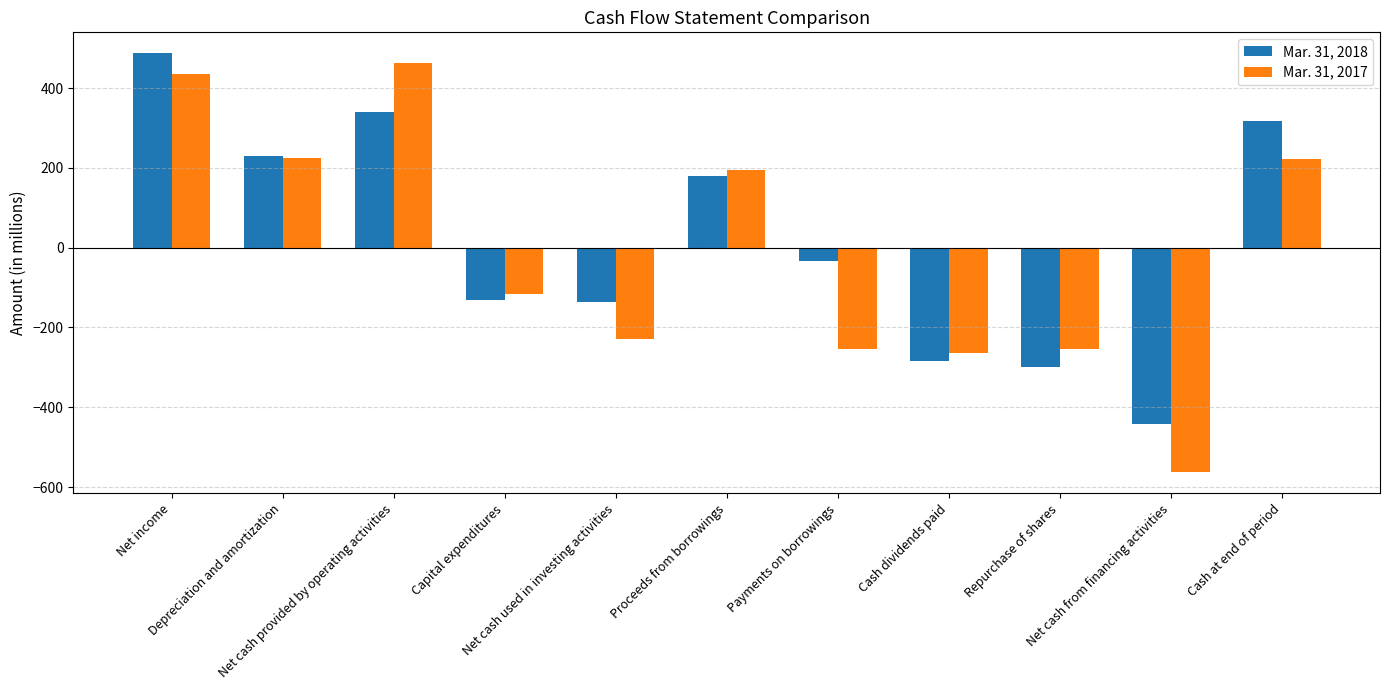

List the series in order of their overall mean, highest first.

Mar. 31, 2018, Mar. 31, 2017